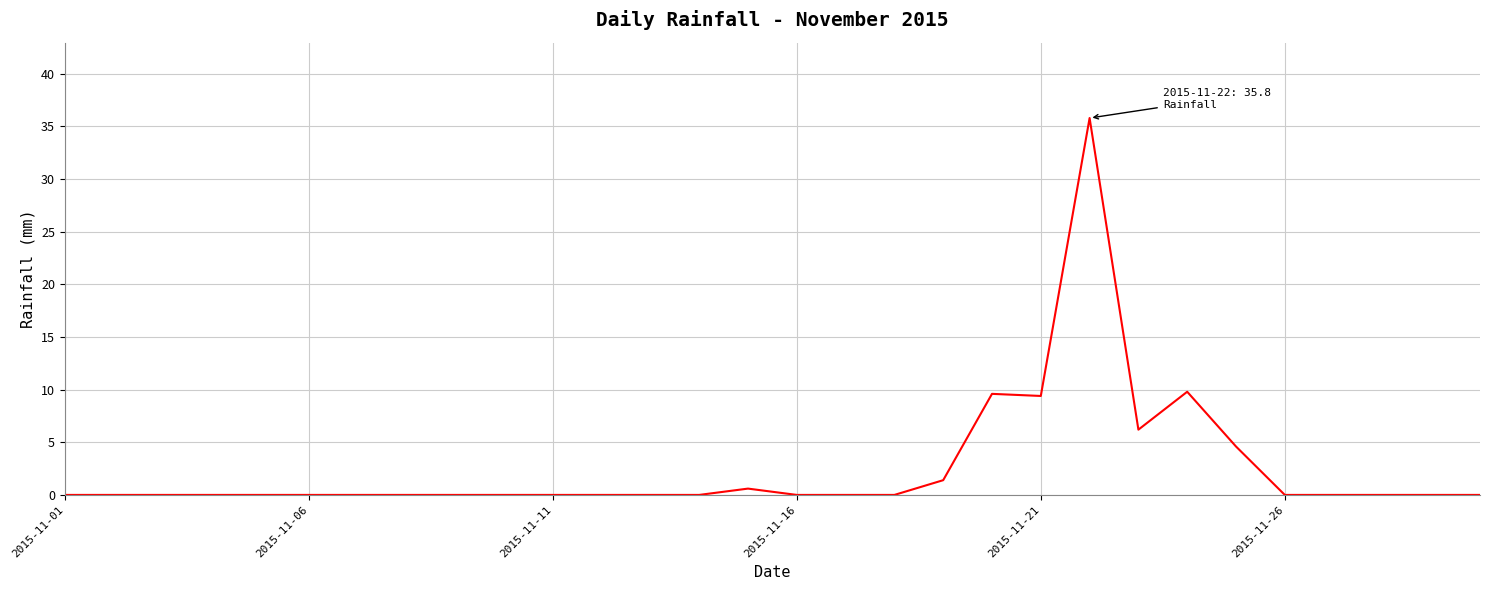

What is the greatest value displayed?

35.8